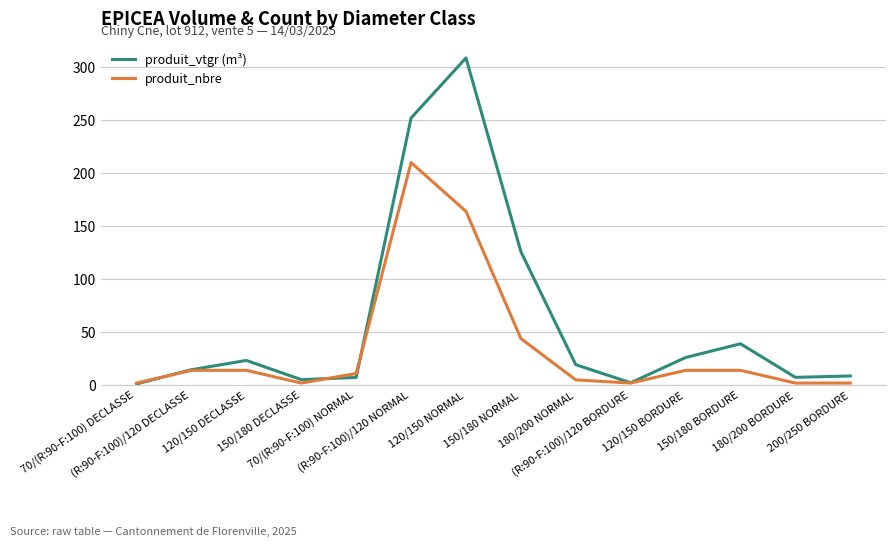

How many values in the produit_vtgr (m³) series exceed 19?

7